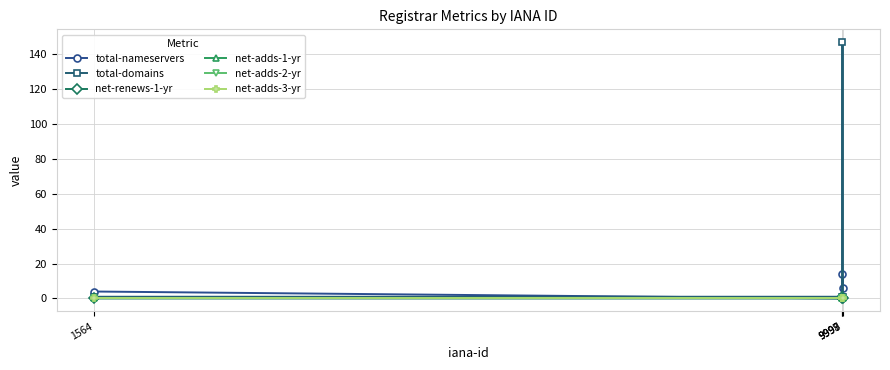

Where does the total-nameservers series first go above 6?

9998